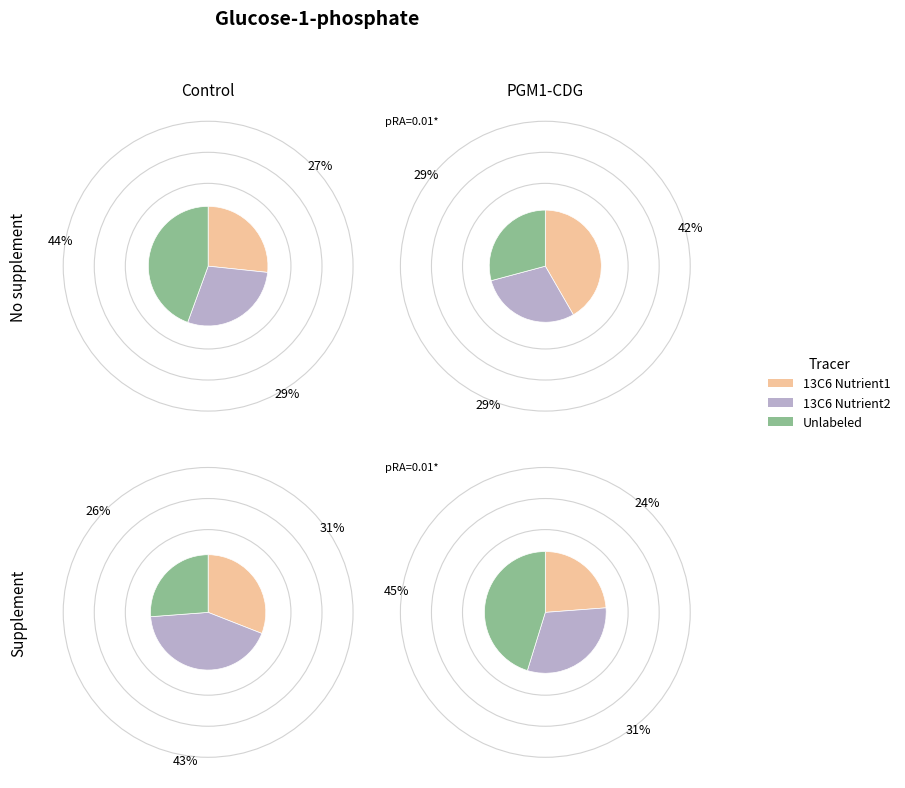

Is there a majority slice in this chart?

No